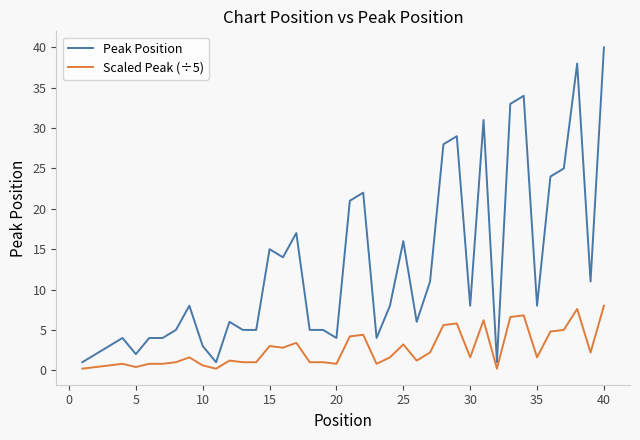

Rank the series by their maximum value, from lowest to highest.

Scaled Peak (÷5), Peak Position